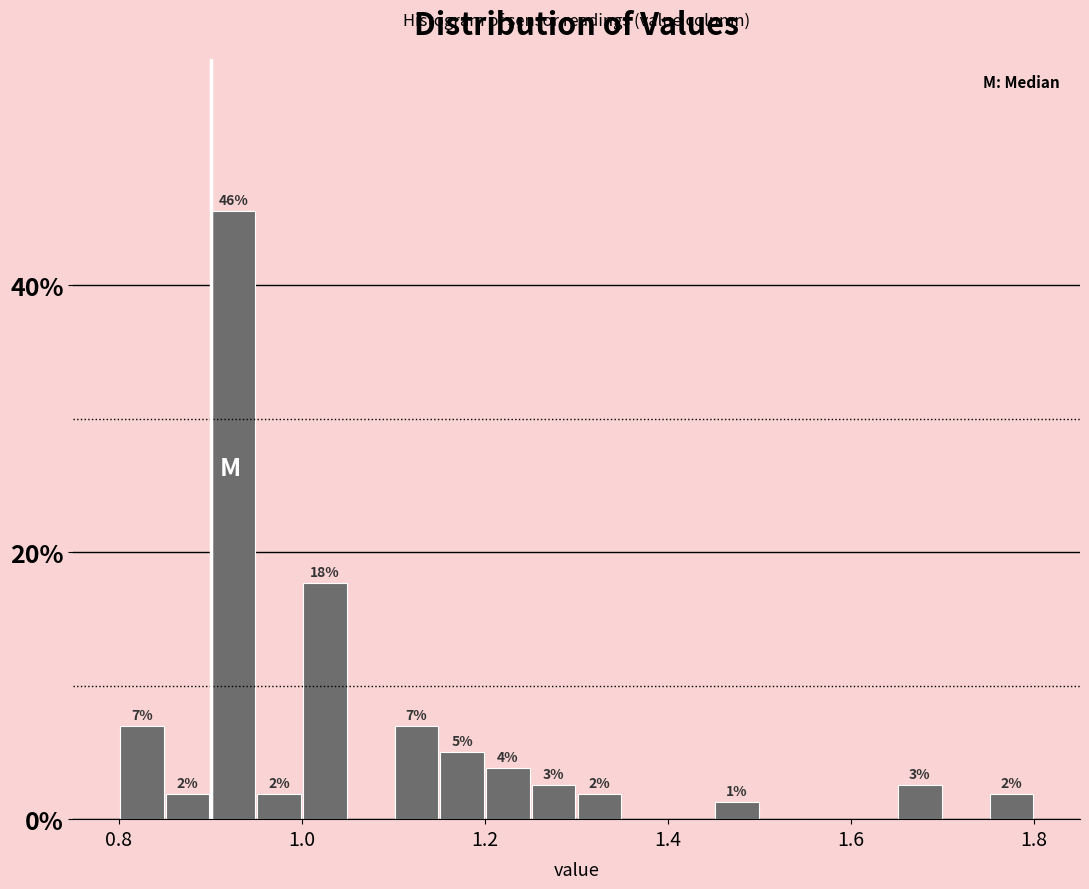

Read against the x-axis, roughly where is the centre of the tallest bar?

0.92